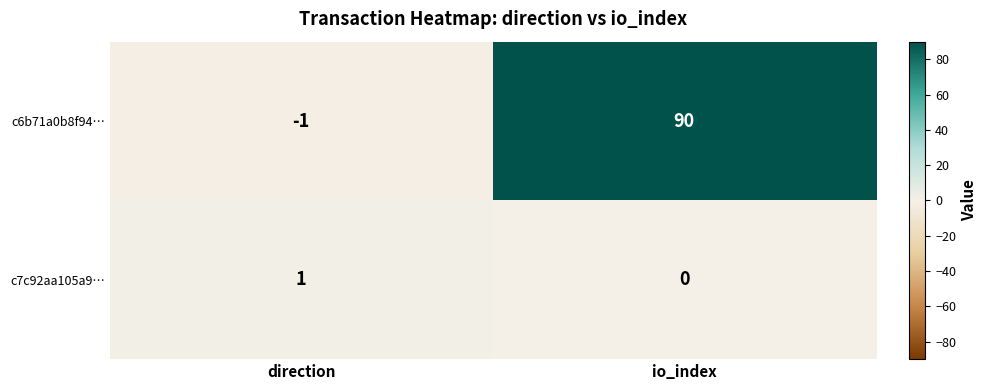

What is the total value across all series at io_index?

90